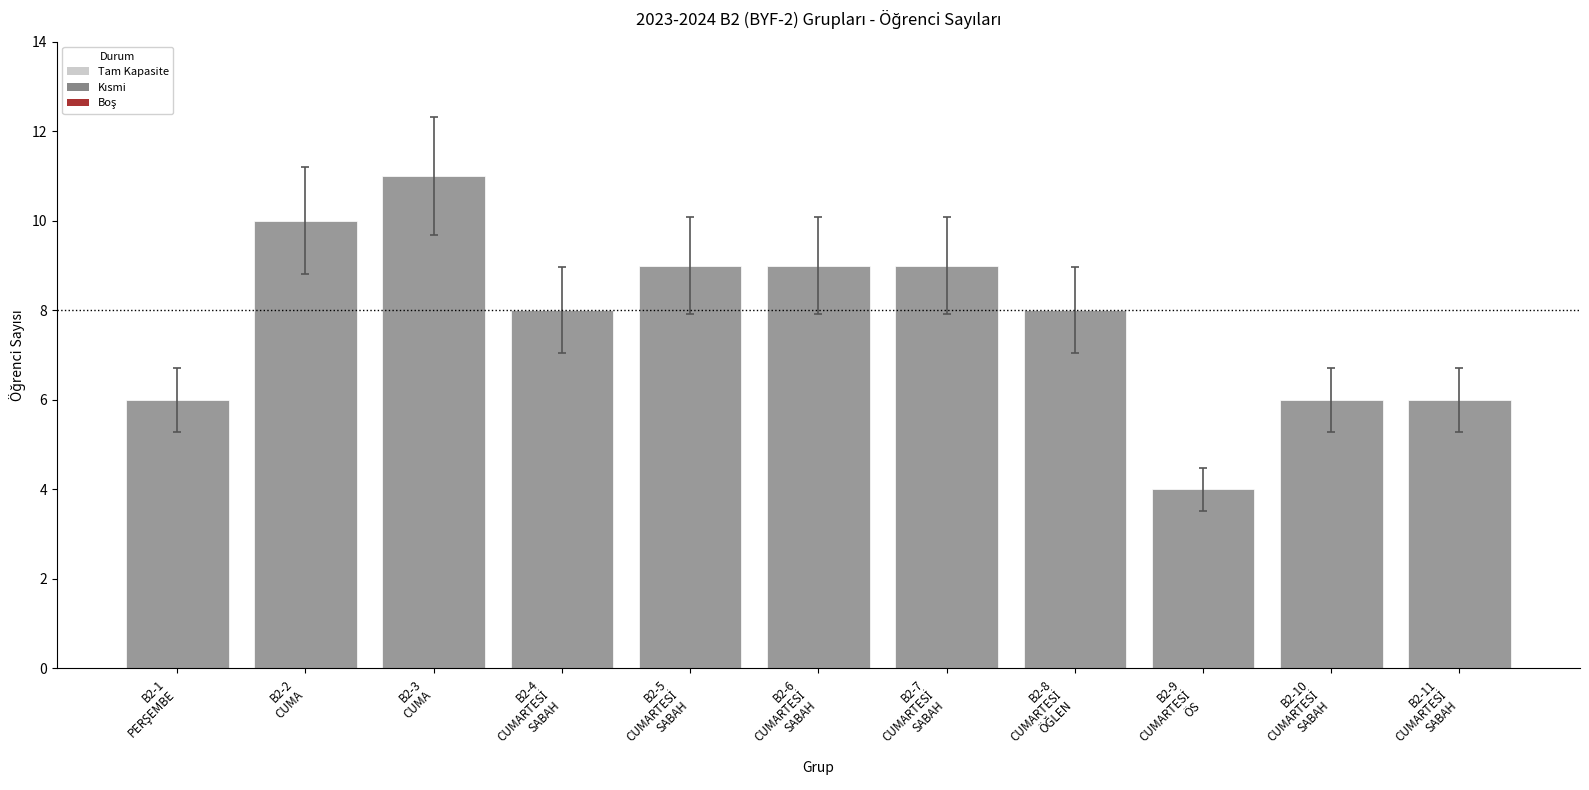

What is the average value?

8